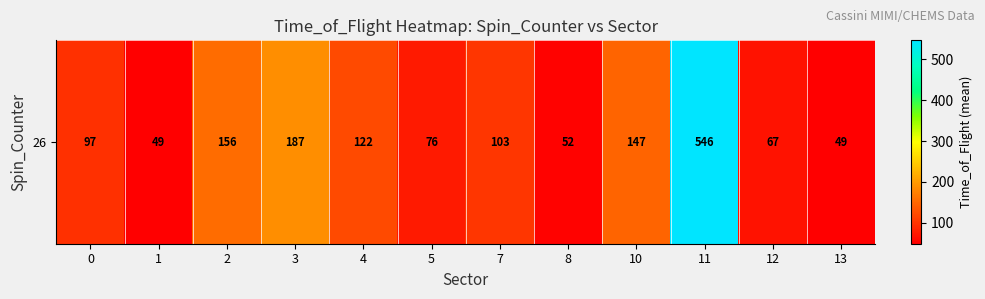

How many distinct data groups are displayed?

1